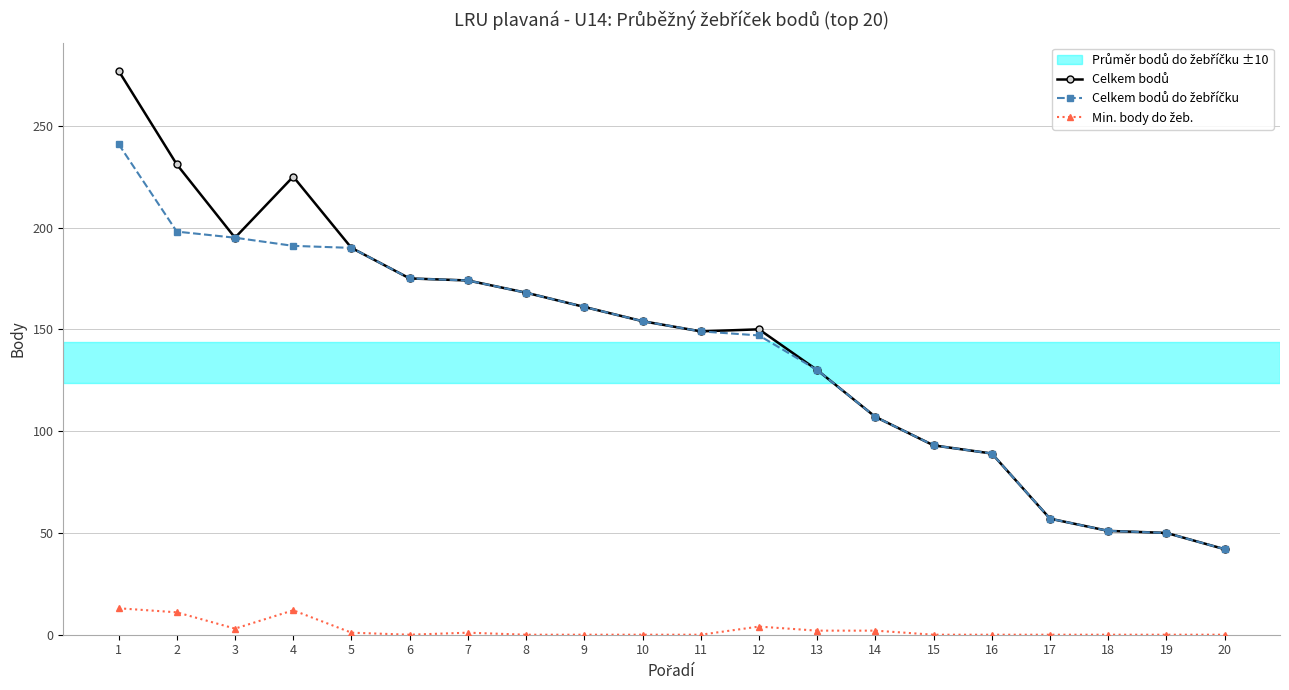

Is the value of Celkem bodů do žebříčku at 20 greater than the value of Celkem bodů at 20?

No